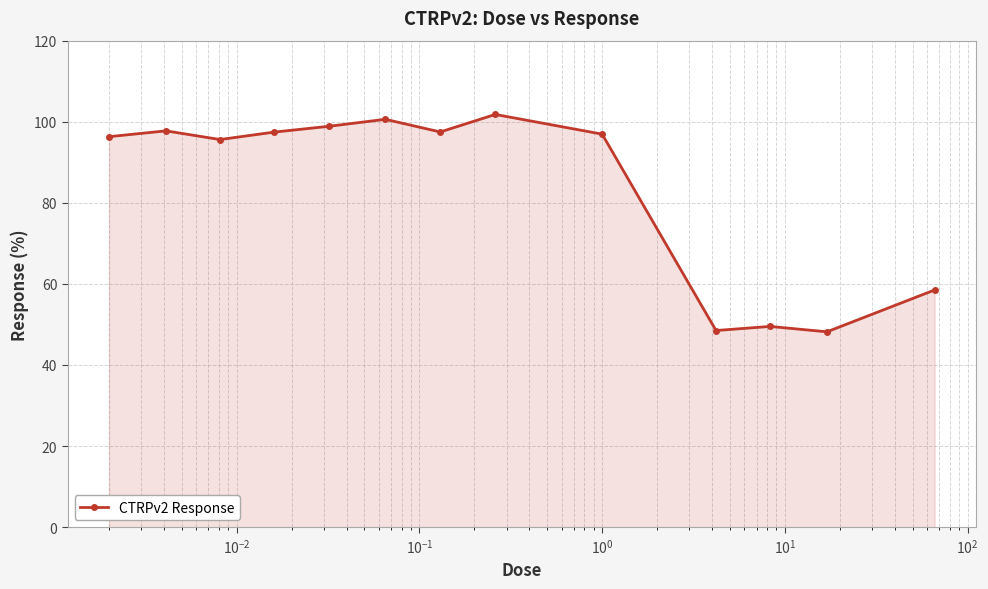

What is the sum of all values?

1087.5